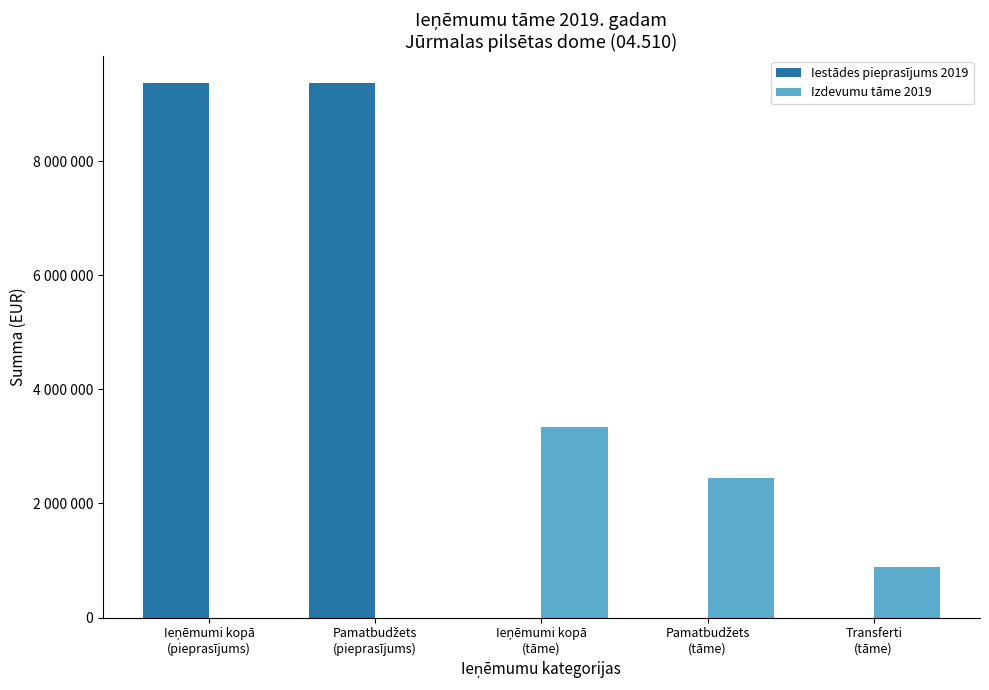

Does the chart contain stacked bars?

No